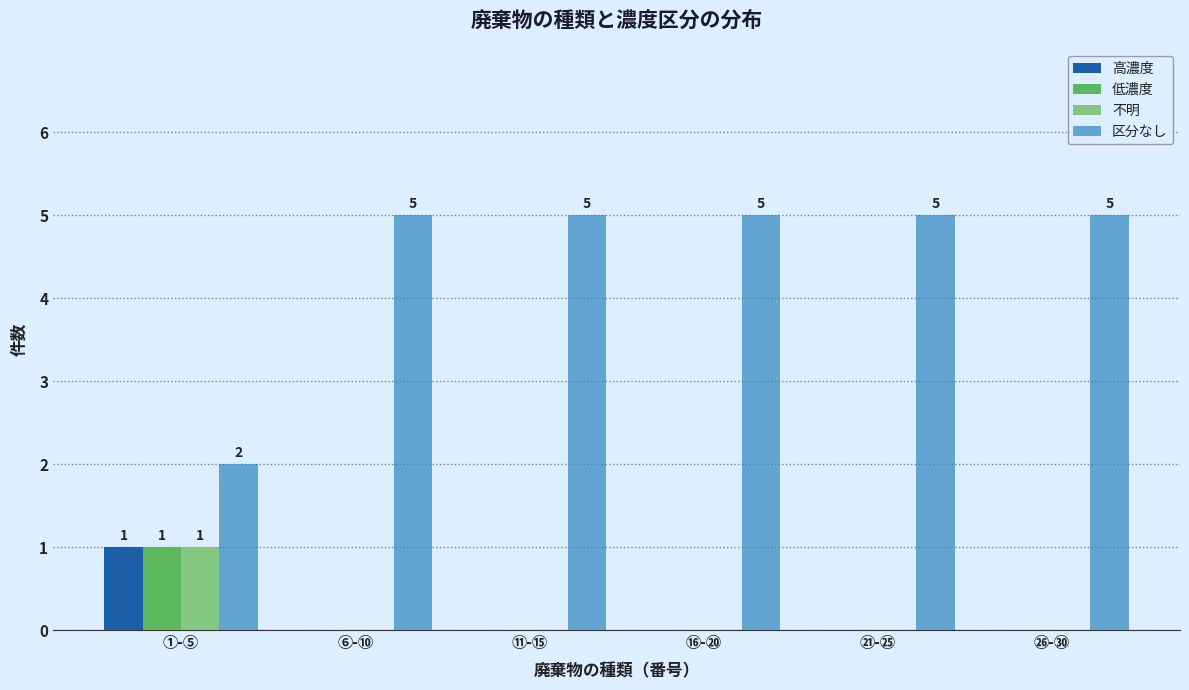

Reading left to right, transcribe all the data shown in this chart.

高濃度: ①-⑤=1	⑥-⑩=0	⑪-⑮=0	⑯-⑳=0	㉑-㉕=0	㉖-㉚=0
低濃度: ①-⑤=1	⑥-⑩=0	⑪-⑮=0	⑯-⑳=0	㉑-㉕=0	㉖-㉚=0
不明: ①-⑤=1	⑥-⑩=0	⑪-⑮=0	⑯-⑳=0	㉑-㉕=0	㉖-㉚=0
区分なし: ①-⑤=2	⑥-⑩=5	⑪-⑮=5	⑯-⑳=5	㉑-㉕=5	㉖-㉚=5